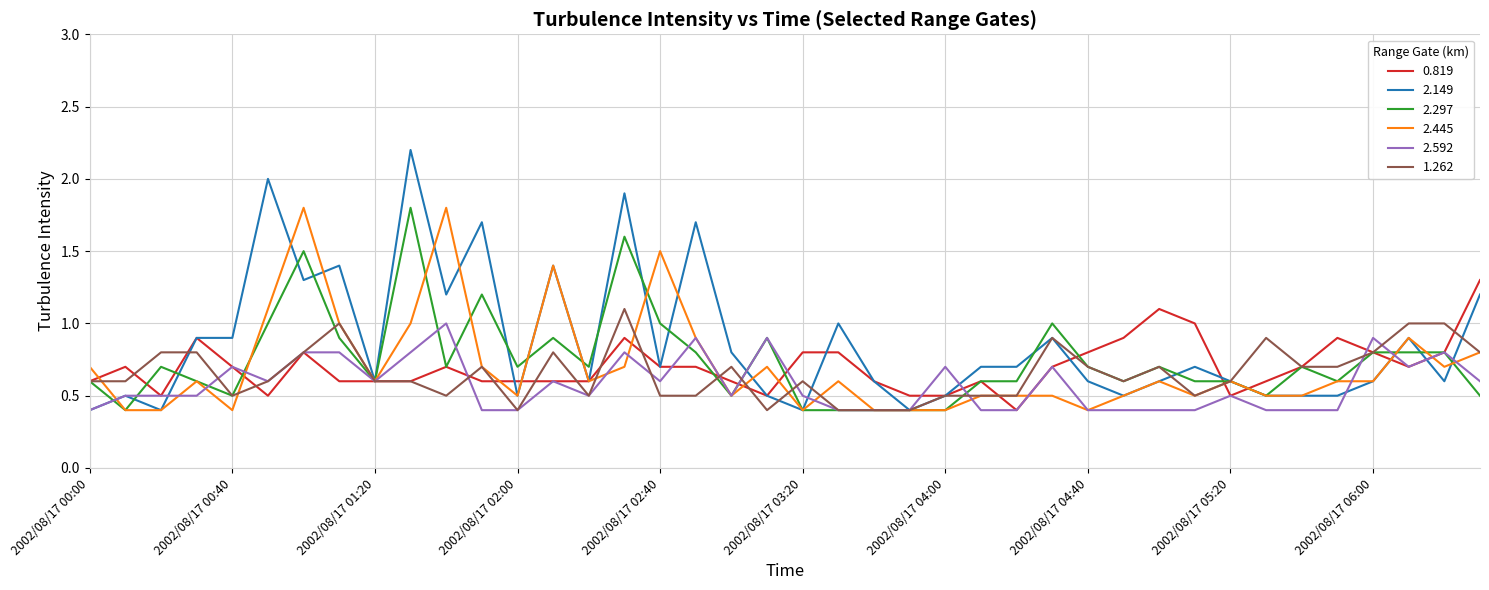

Reading left to right, what are all the values shown in this chart?

0.819: 0.6	0.7	0.5	0.9	0.7	0.5	0.8	0.6	0.6	0.6	0.7	0.6	0.6	0.6	0.6	0.9	0.7	0.7	0.6	0.5	0.8	0.8	0.6	0.5	0.5	0.6	0.4	0.7	0.8	0.9	1.1	1.0	0.5	0.6	0.7	0.9	0.8	0.7	0.8	1.3
2.149: 0.4	0.5	0.4	0.9	0.9	2.0	1.3	1.4	0.6	2.2	1.2	1.7	0.5	1.4	0.6	1.9	0.7	1.7	0.8	0.5	0.4	1.0	0.6	0.4	0.5	0.7	0.7	0.9	0.6	0.5	0.6	0.7	0.6	0.5	0.5	0.5	0.6	0.9	0.6	1.2
2.297: 0.6	0.4	0.7	0.6	0.5	1.0	1.5	0.9	0.6	1.8	0.7	1.2	0.7	0.9	0.7	1.6	1.0	0.8	0.5	0.9	0.4	0.4	0.4	0.4	0.4	0.6	0.6	1.0	0.7	0.6	0.7	0.6	0.6	0.5	0.7	0.6	0.8	0.8	0.8	0.5
2.445: 0.7	0.4	0.4	0.6	0.4	1.1	1.8	1.0	0.6	1.0	1.8	0.7	0.5	1.4	0.6	0.7	1.5	0.9	0.5	0.7	0.4	0.6	0.4	0.4	0.4	0.5	0.5	0.5	0.4	0.5	0.6	0.5	0.6	0.5	0.5	0.6	0.6	0.9	0.7	0.8
2.592: 0.4	0.5	0.5	0.5	0.7	0.6	0.8	0.8	0.6	0.8	1.0	0.4	0.4	0.6	0.5	0.8	0.6	0.9	0.5	0.9	0.5	0.4	0.4	0.4	0.7	0.4	0.4	0.7	0.4	0.4	0.4	0.4	0.5	0.4	0.4	0.4	0.9	0.7	0.8	0.6
1.262: 0.6	0.6	0.8	0.8	0.5	0.6	0.8	1.0	0.6	0.6	0.5	0.7	0.4	0.8	0.5	1.1	0.5	0.5	0.7	0.4	0.6	0.4	0.4	0.4	0.5	0.5	0.5	0.9	0.7	0.6	0.7	0.5	0.6	0.9	0.7	0.7	0.8	1.0	1.0	0.8